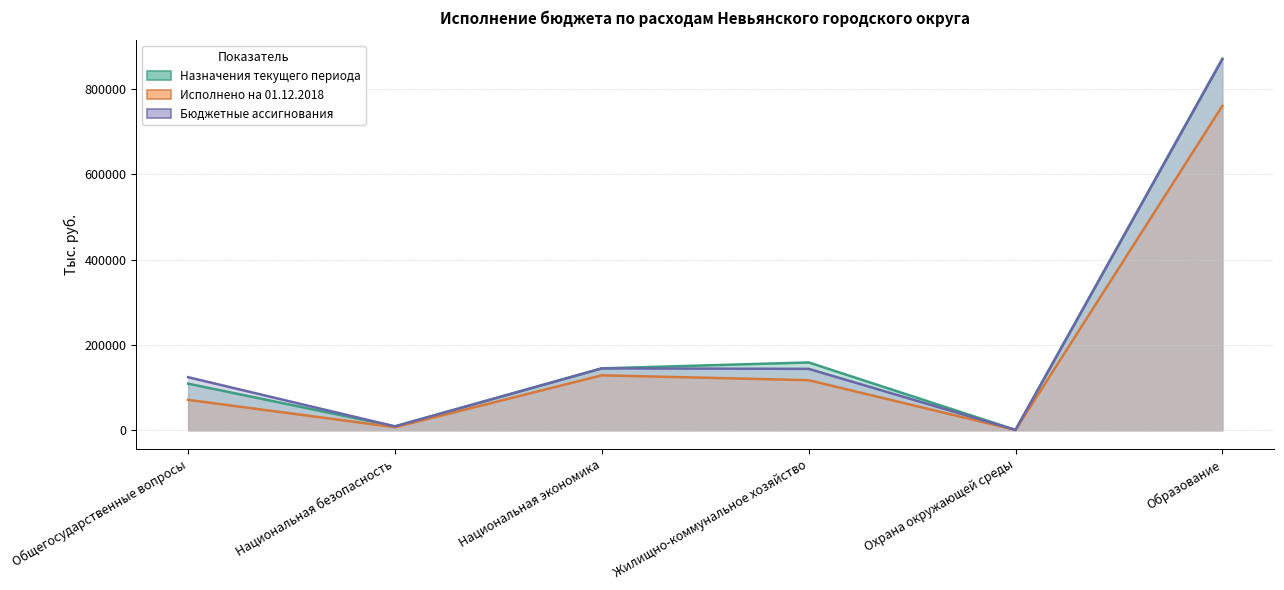

What is the total value across all series at Жилищно-коммунальное хозяйство?

420805.9